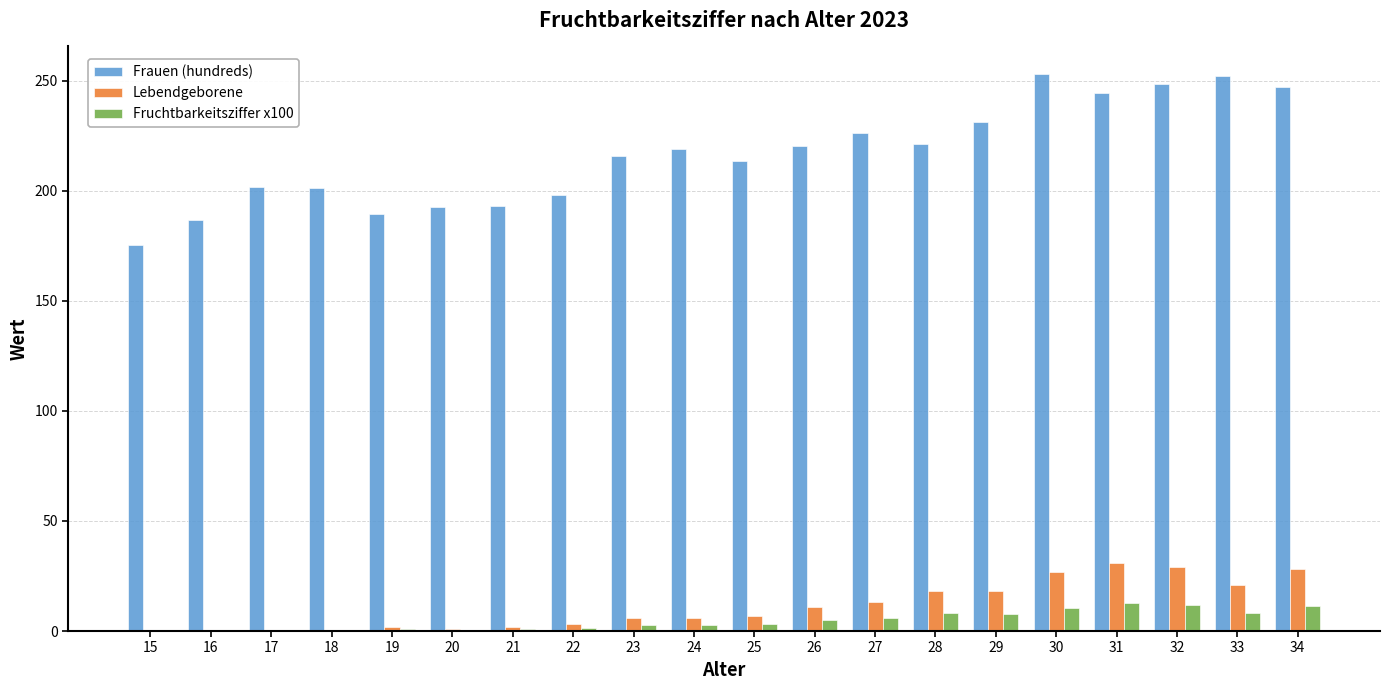

What is the sum of the Lebendgeborene values at 34 and 32?

57.0